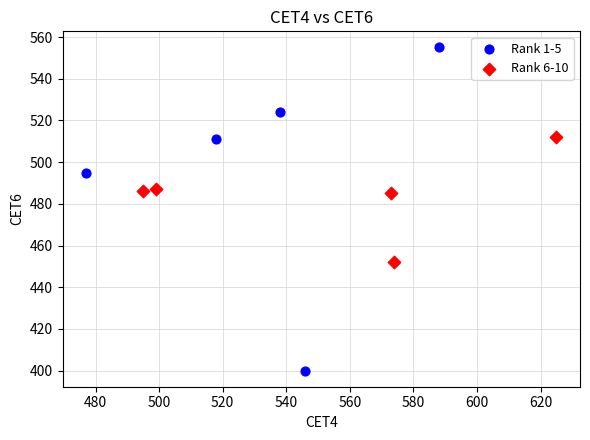

Which series has the largest Y range (max minus min)?

Rank 1-5